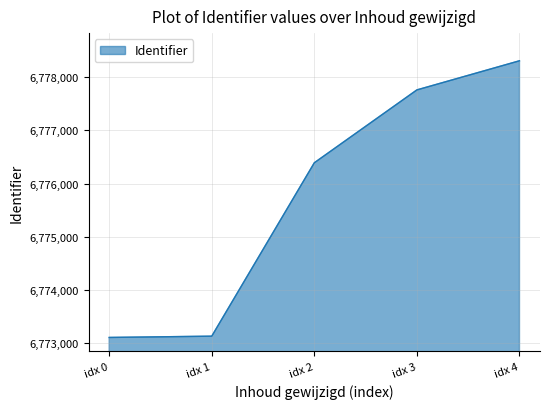

What is the sum of all values?

33878695